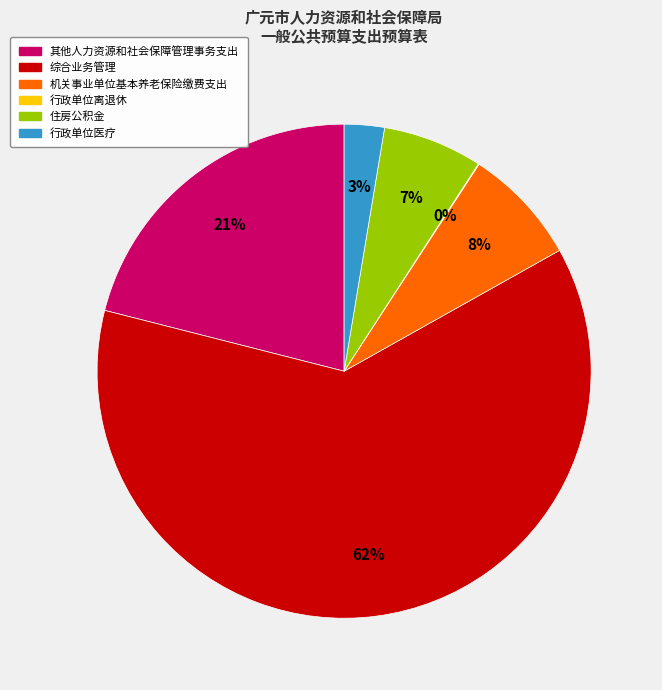

What percentage is the 机关事业单位基本养老保险缴费支出 slice, to the nearest percent?

8%